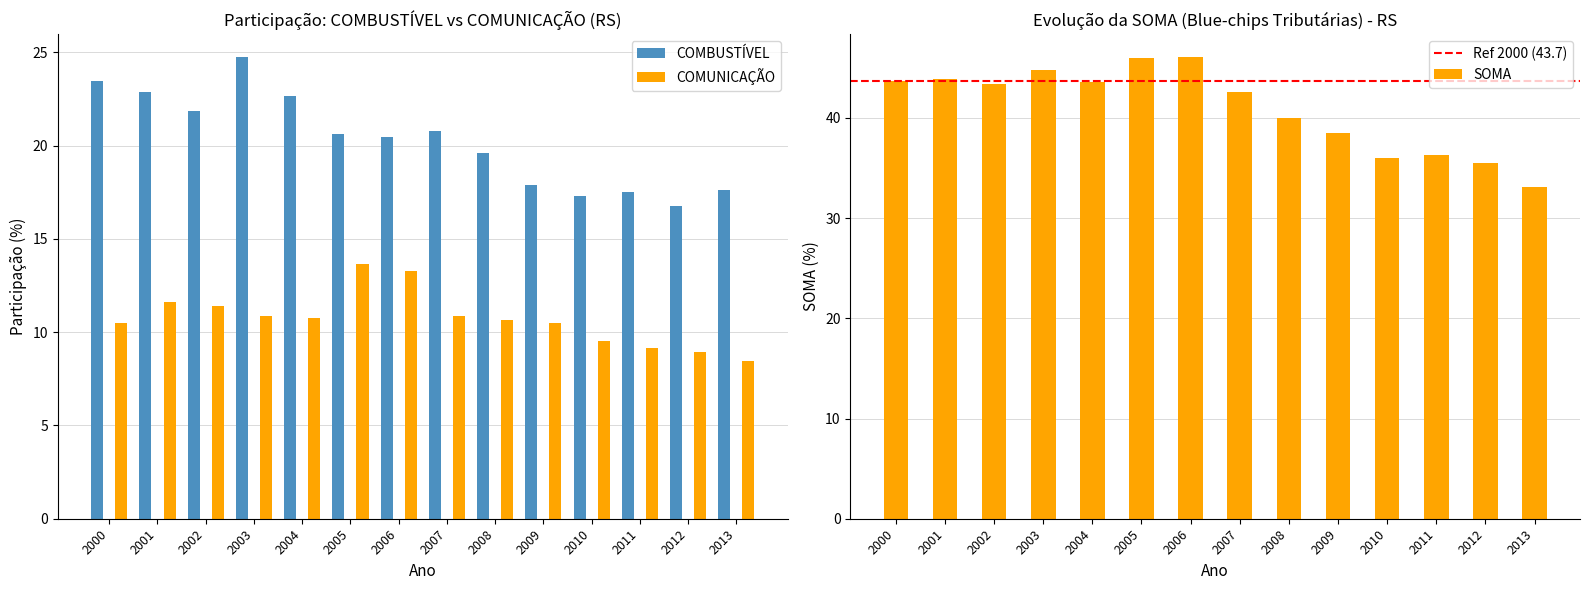

What is the value of the COMBUSTÍVEL bar at the 5th from the left?

22.7